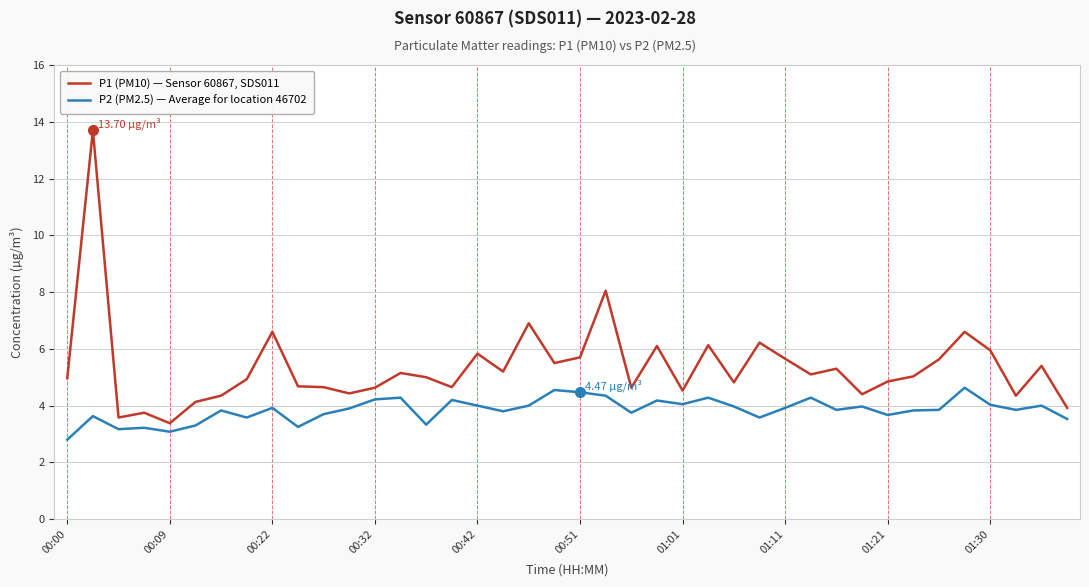

What is the minimum value shown in the chart?

2.8